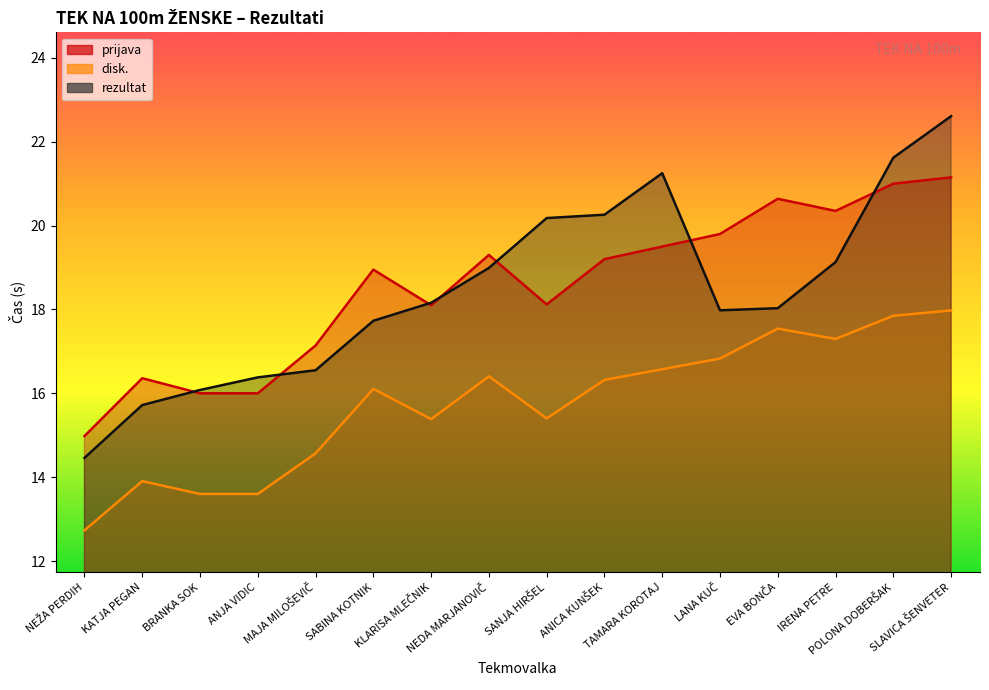

Is it true that rezultat equals 16.4 at ANJA VIDIC?

True